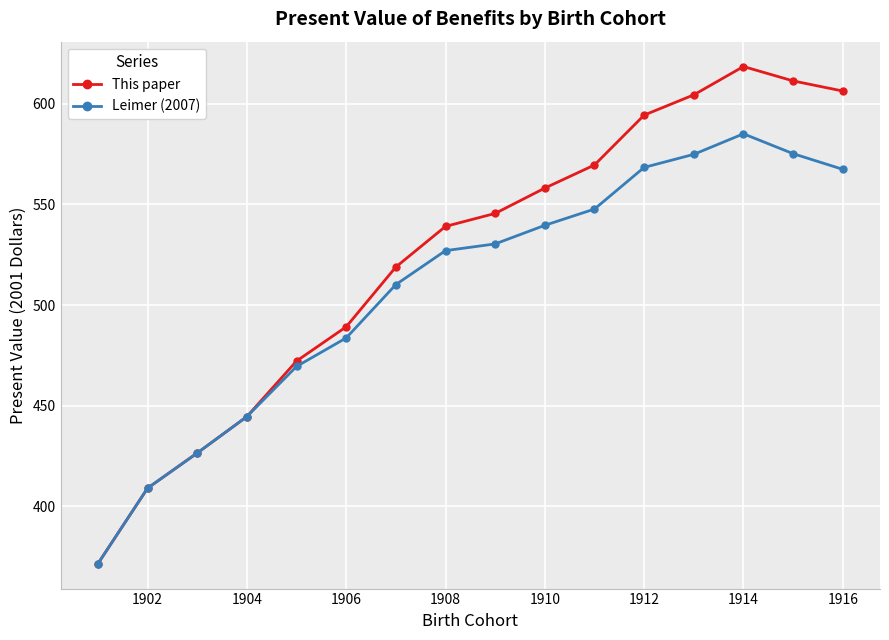

What is the smallest value displayed?

371.5